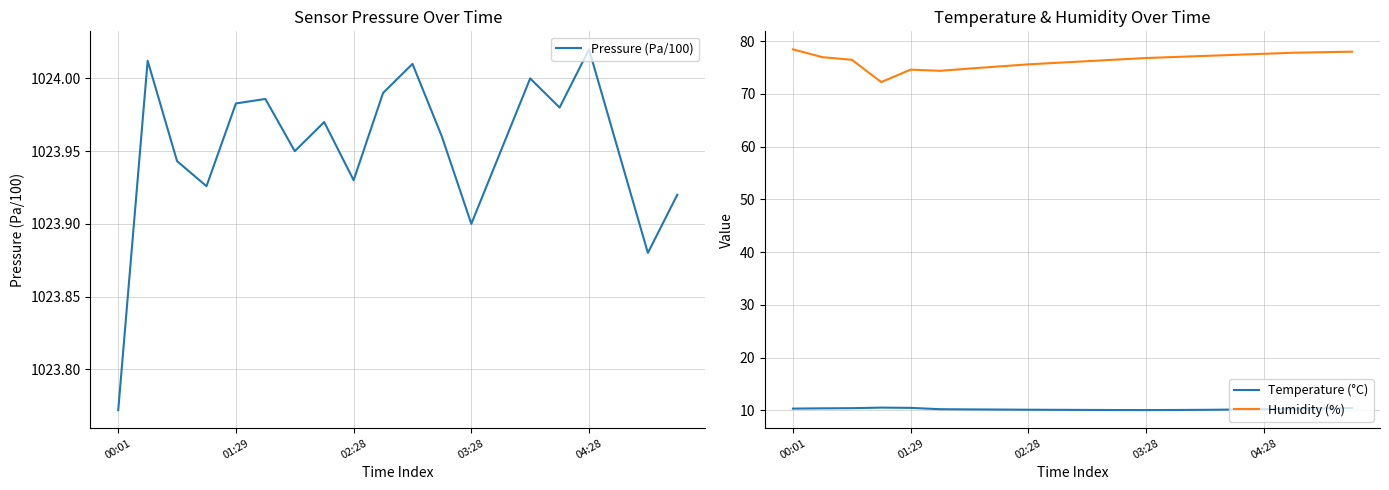

Which category has the lowest value in the Pressure (Pa/100) series?

00:01